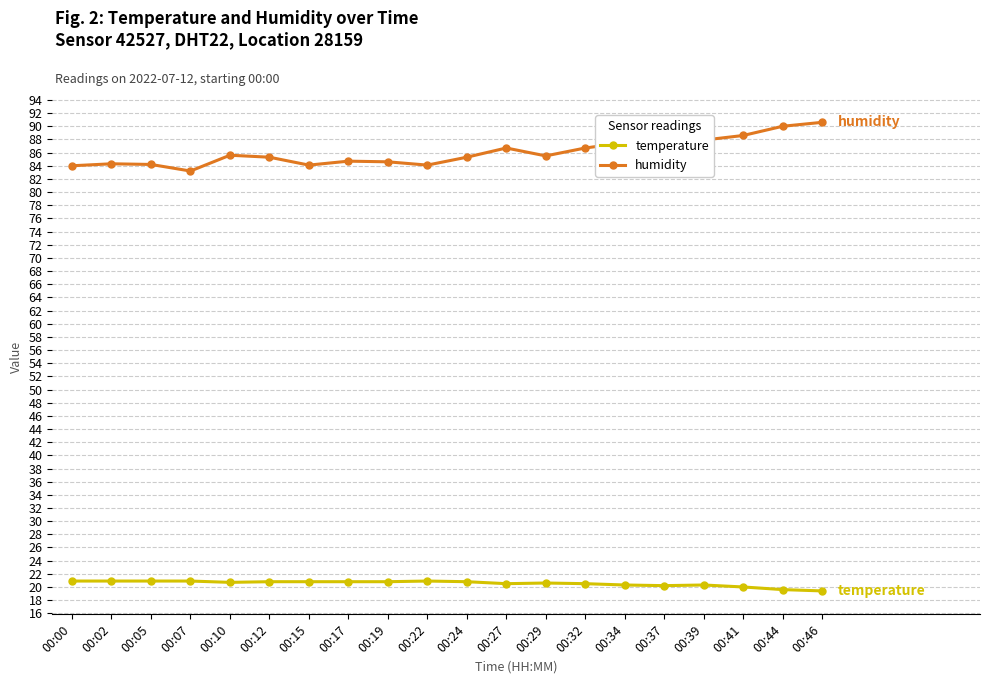

Rank the series at 00:41 from highest to lowest value.

humidity, temperature